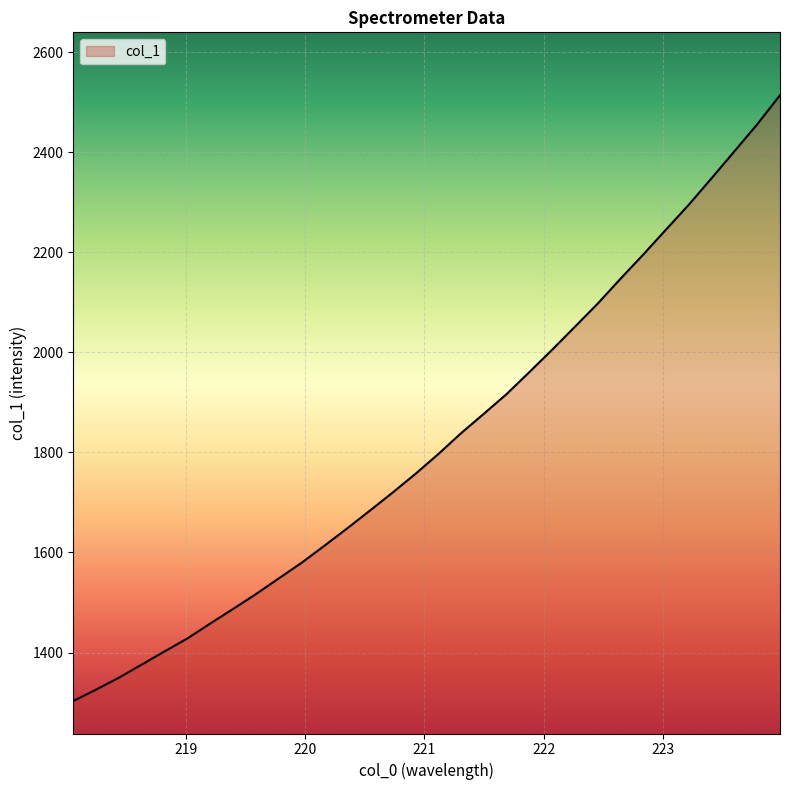

True or false: the data has more than 2 interior local peaks.

False